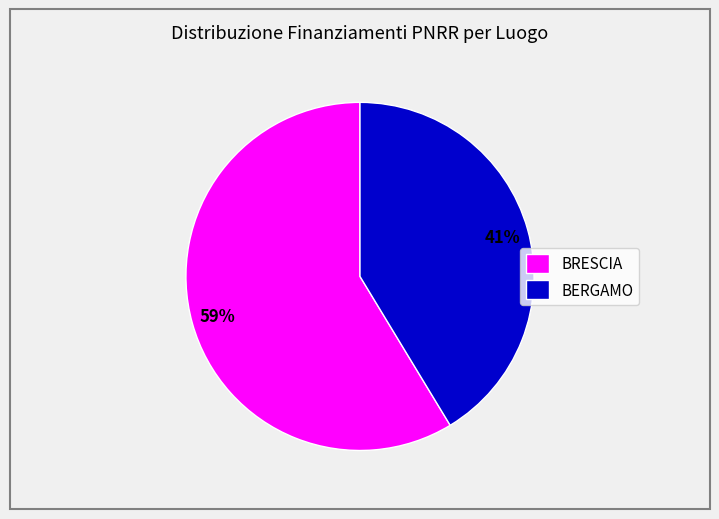

To the nearest percent, what is the average slice percentage?

50%